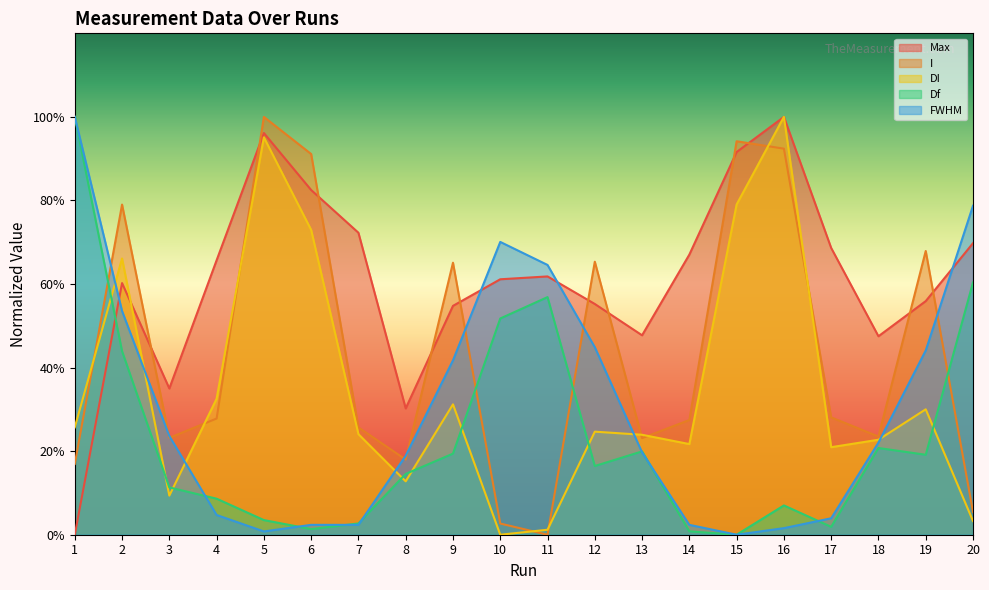

What is the value of the Df point at the 4th from the left?

8.6